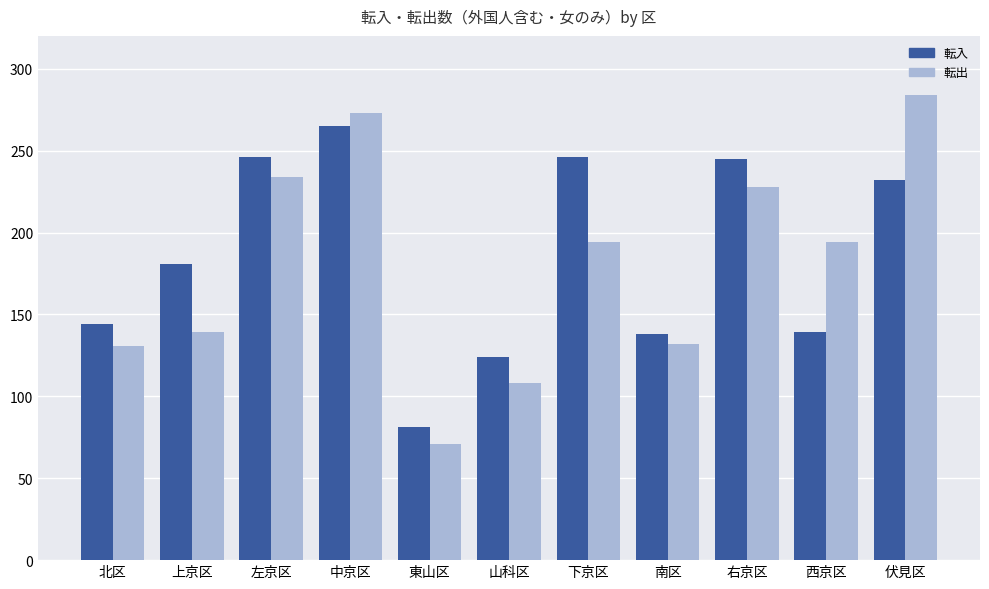

What is the spread (max minus min) of values at 下京区?

52